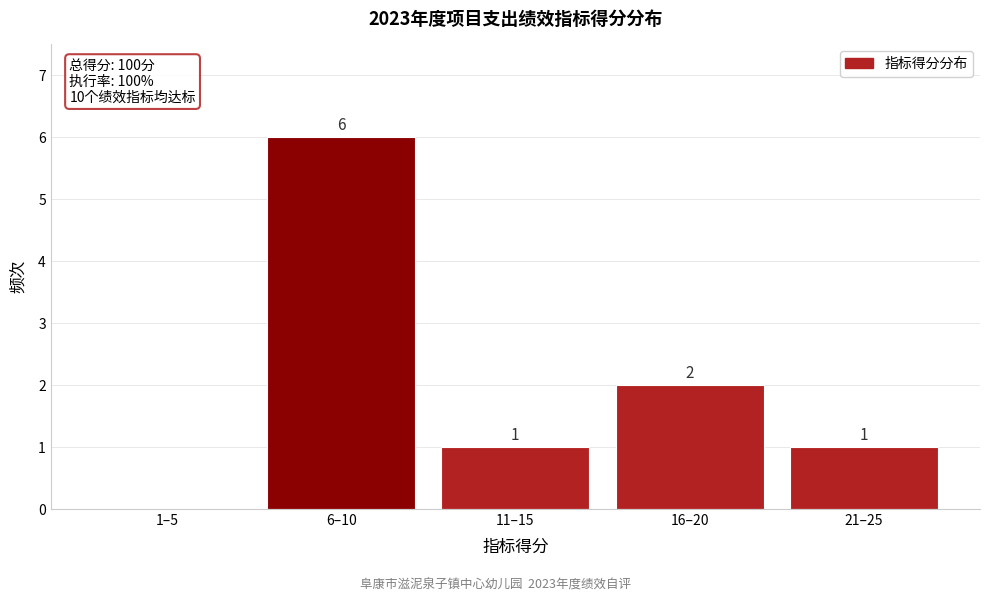

Reading left to right, extract all data points from this chart.

1–5=0	6–10=6	11–15=1	16–20=2	21–25=1